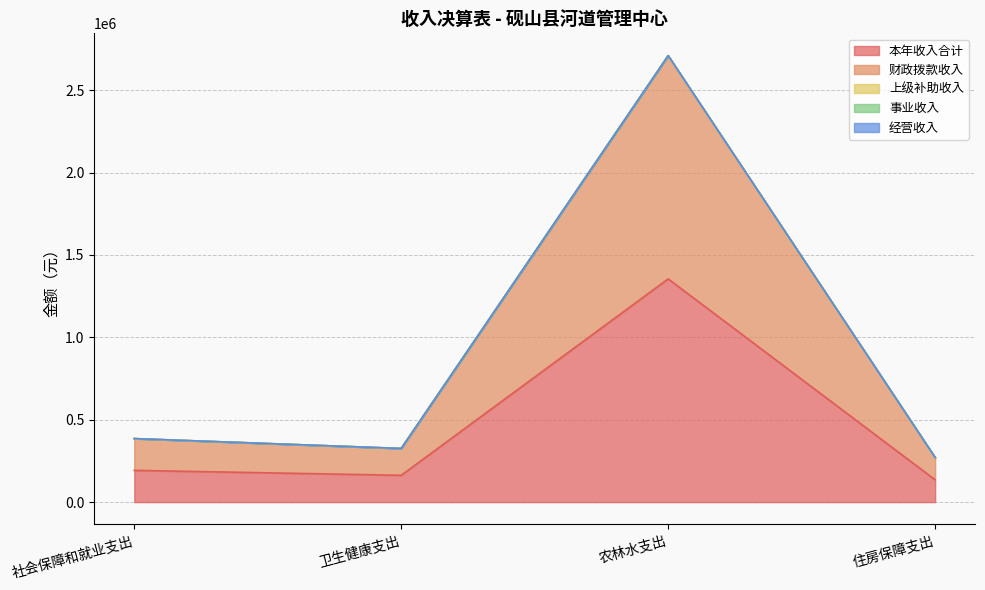

What is the label of the 2nd point from the right?

农林水支出